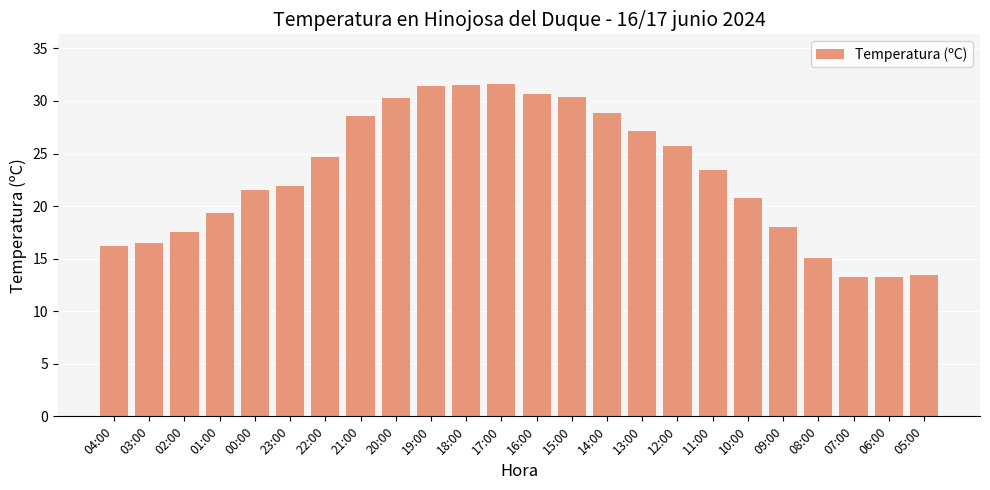

What is the maximum value shown in the chart?

31.6